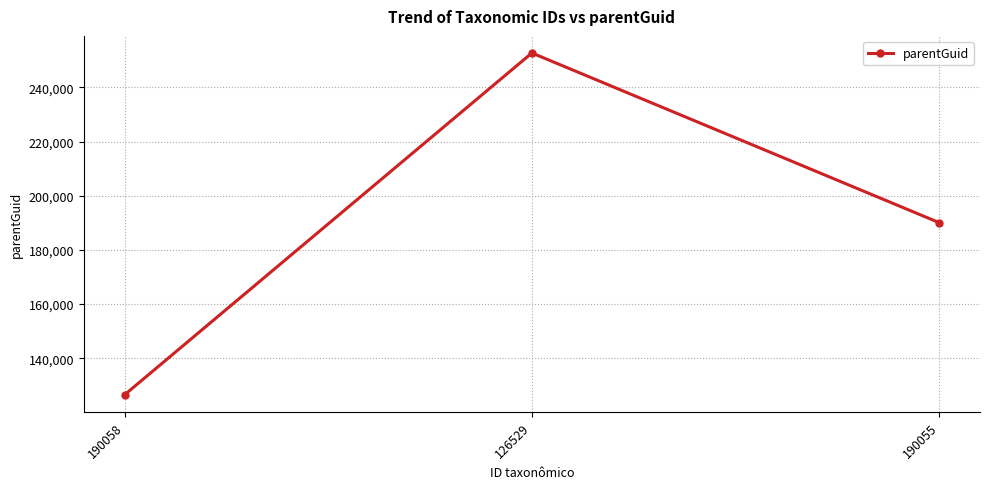

Approximately how many times larger is the value at 190055 compared to 126529?

0.8